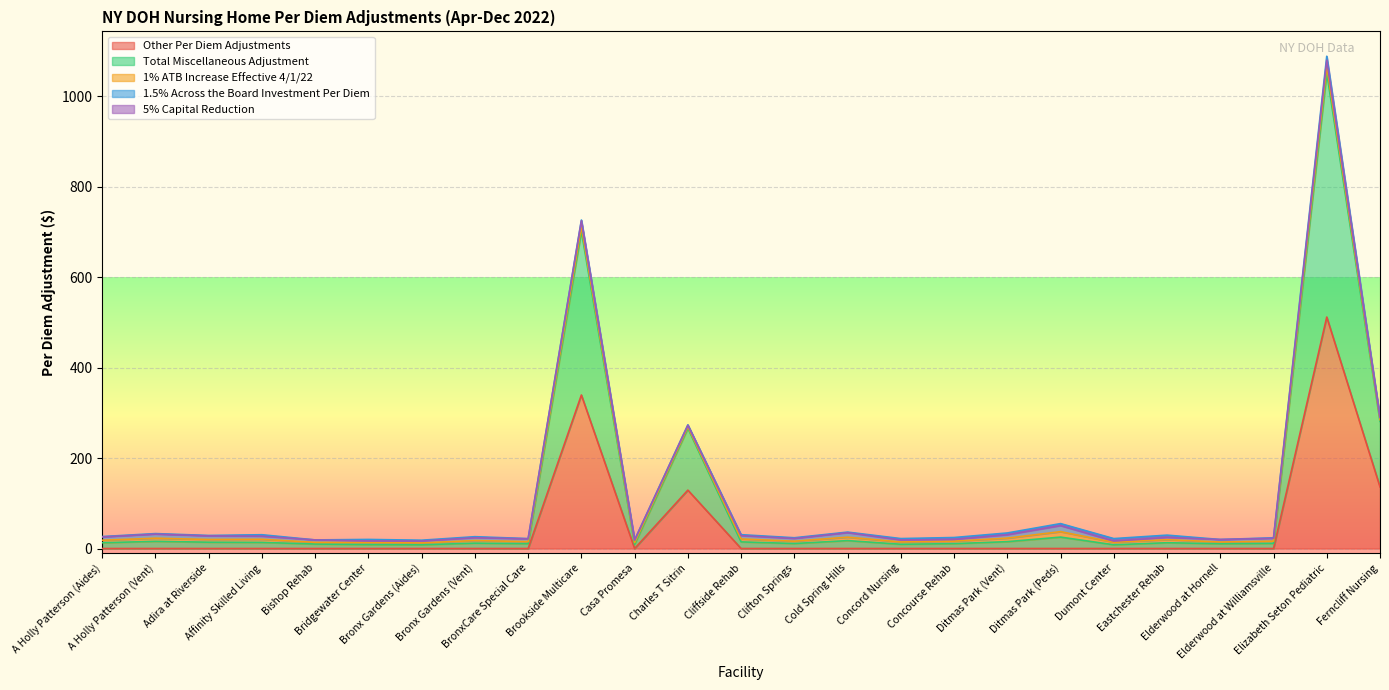

At which label does Total Miscellaneous Adjustment first exceed 12?

A Holly Patterson (Aides)